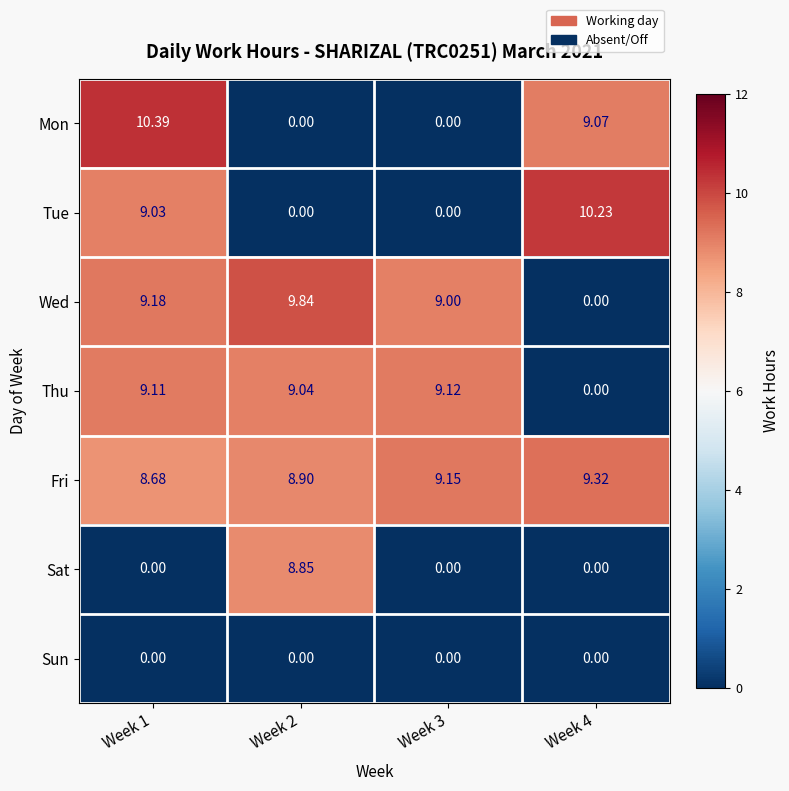

Is the value of Mon at Week 3 greater than the value of Wed at Week 3?

No